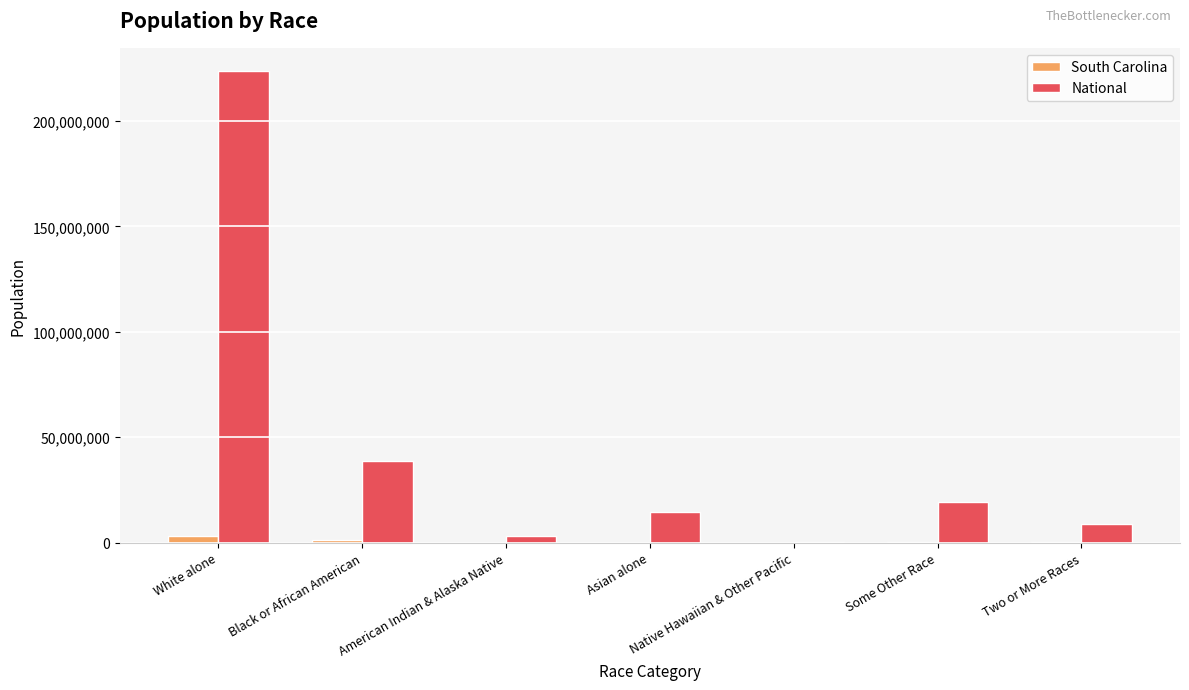

At which category does the chart reach its peak across all series?

White alone